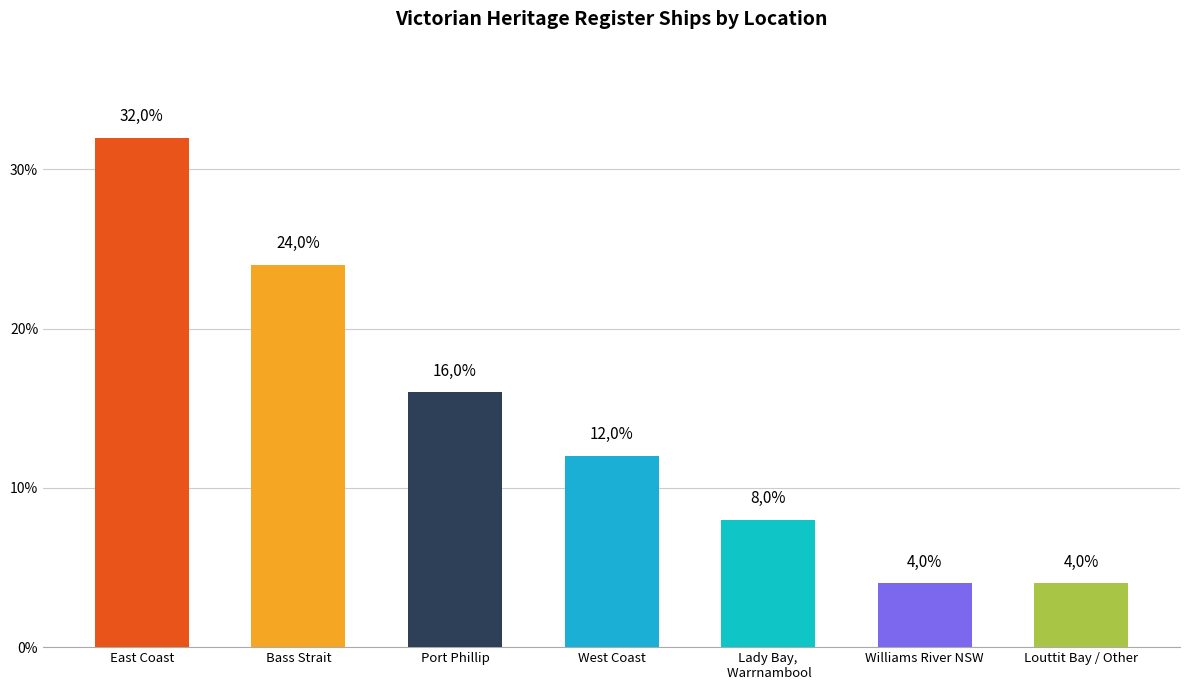

Reading left to right, extract all data points from this chart.

East Coast=32	Bass Strait=24	Port Phillip=16	West Coast=12	Lady Bay,
 Warrnambool=8	Williams River NSW=4	Louttit Bay / Other=4